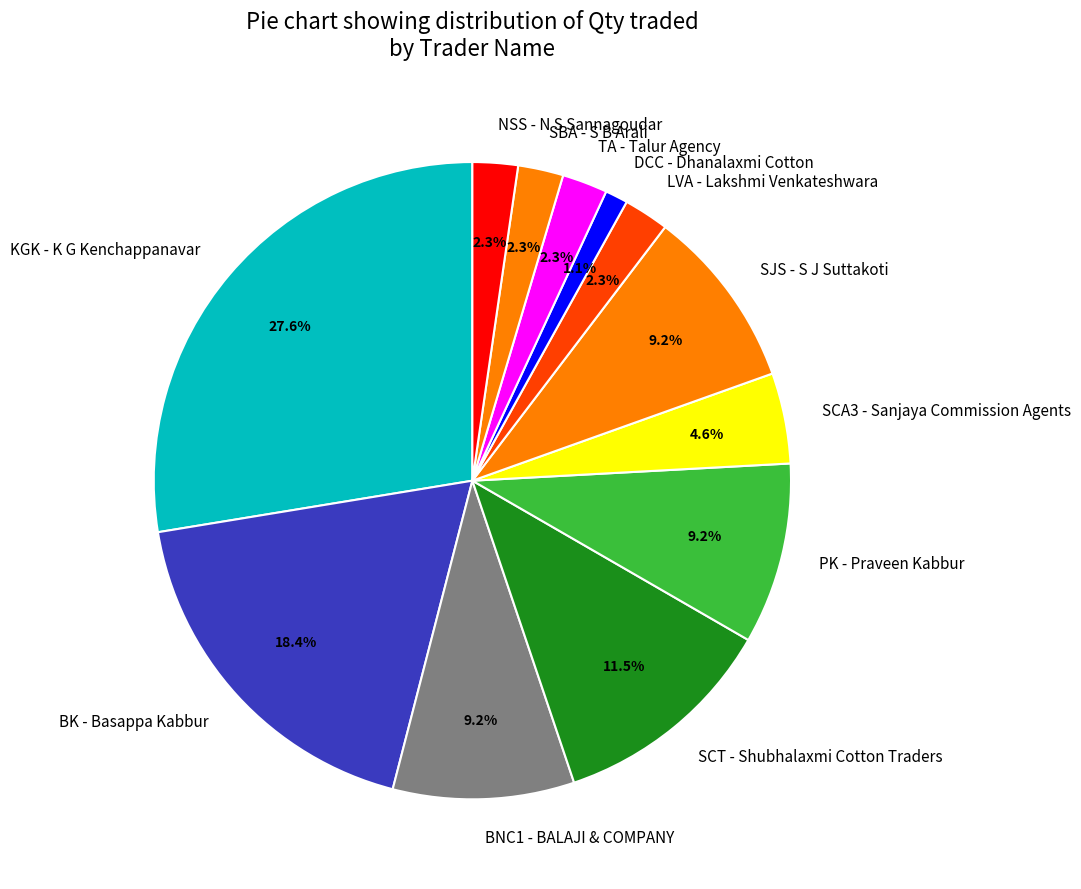

How much of the chart is everything except NSS - N S Sannagoudar?

97.7%